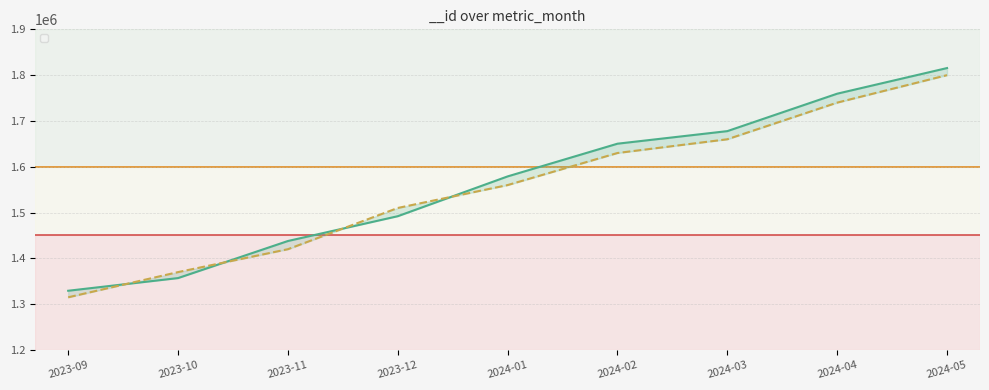

Reading right to left, transcribe all the data shown in this chart.

1815468	1759505	1677779	1650333	1578914	1492038	1437880	1356954	1329289